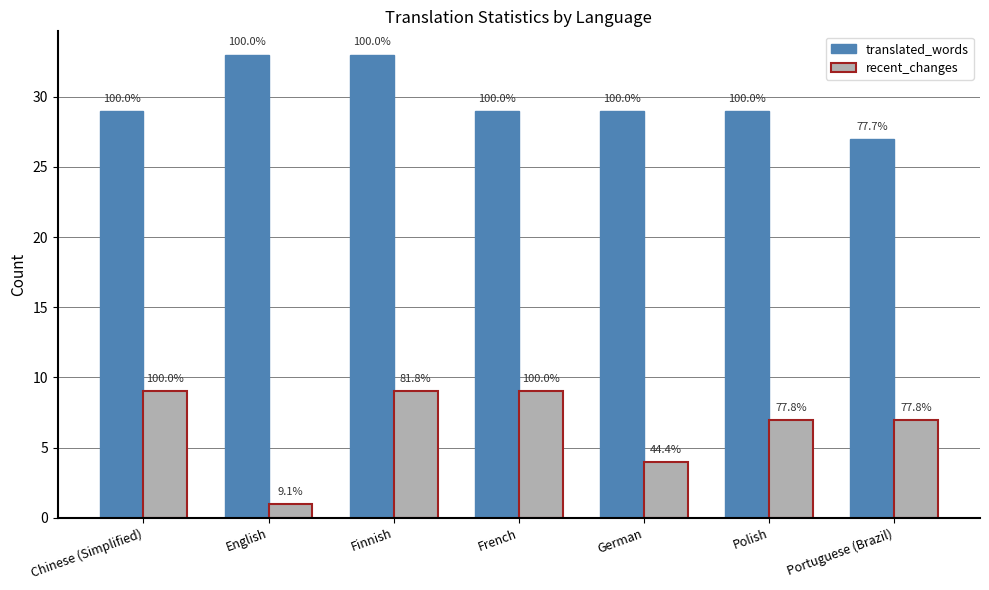

What is the difference between the highest and lowest values at Chinese (Simplified)?

20